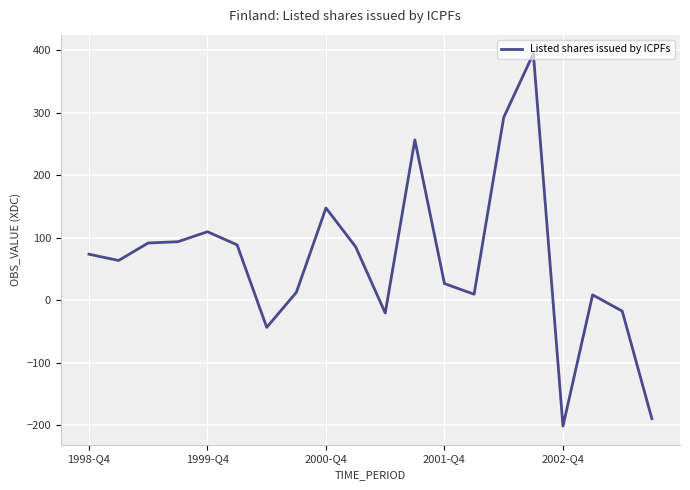

What is the maximum value shown in the chart?

395